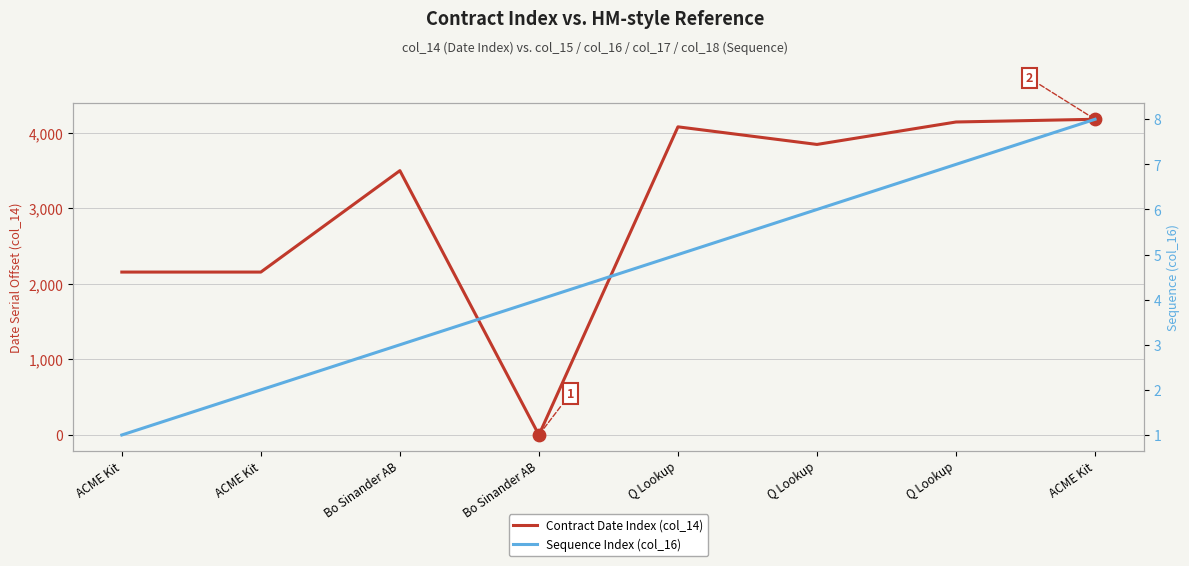

Which series has the largest total across all categories?

Contract Date Index (col_14)